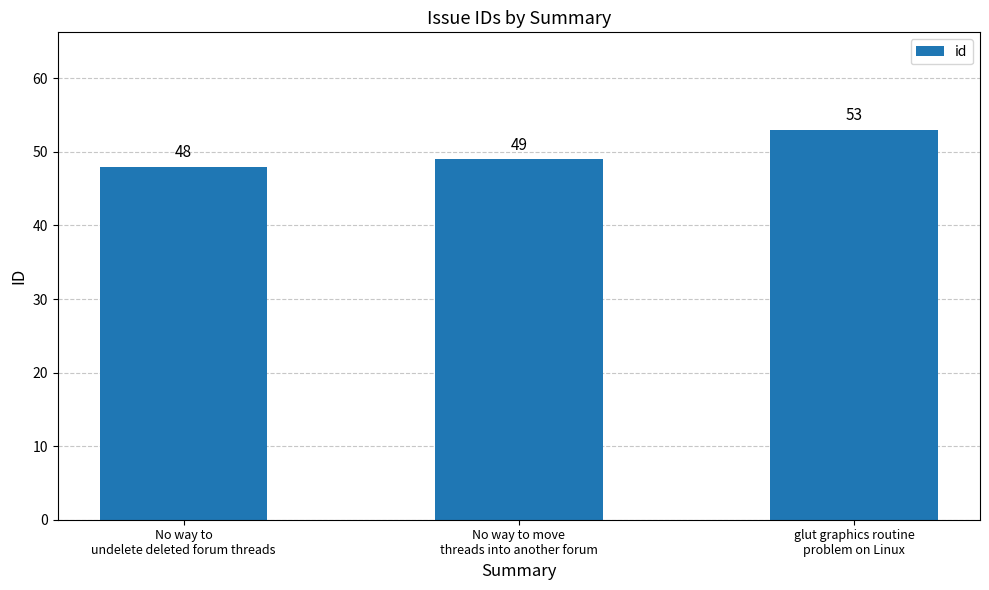

Approximately how many times larger is the value at glut graphics routine
problem on Linux compared to No way to
undelete deleted forum threads?

1.1